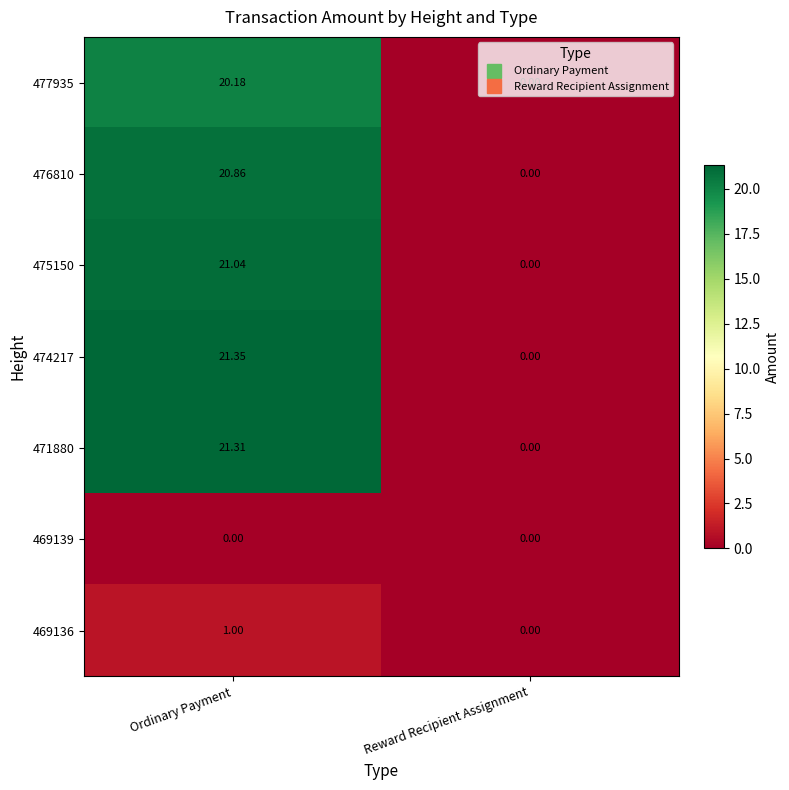

Which label corresponds to the largest value in the chart?

Ordinary Payment